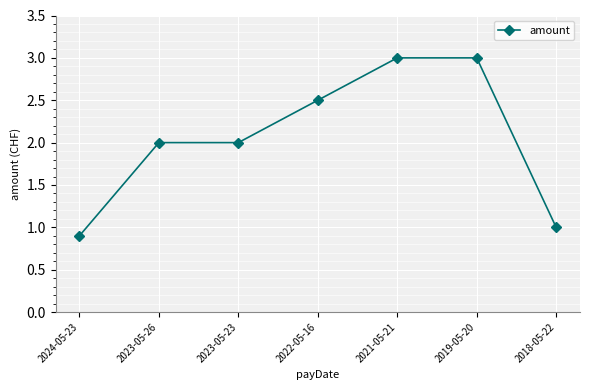

True or false: the data shows 4.3 at 2021-05-21.

False